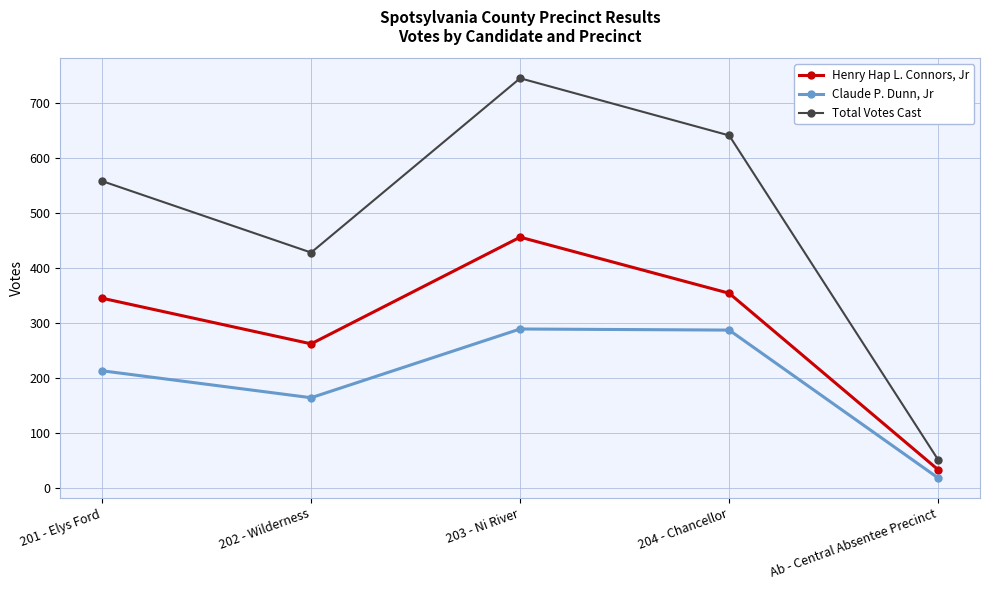

What is the difference between the maximum and minimum values in the Claude P. Dunn, Jr series?

271